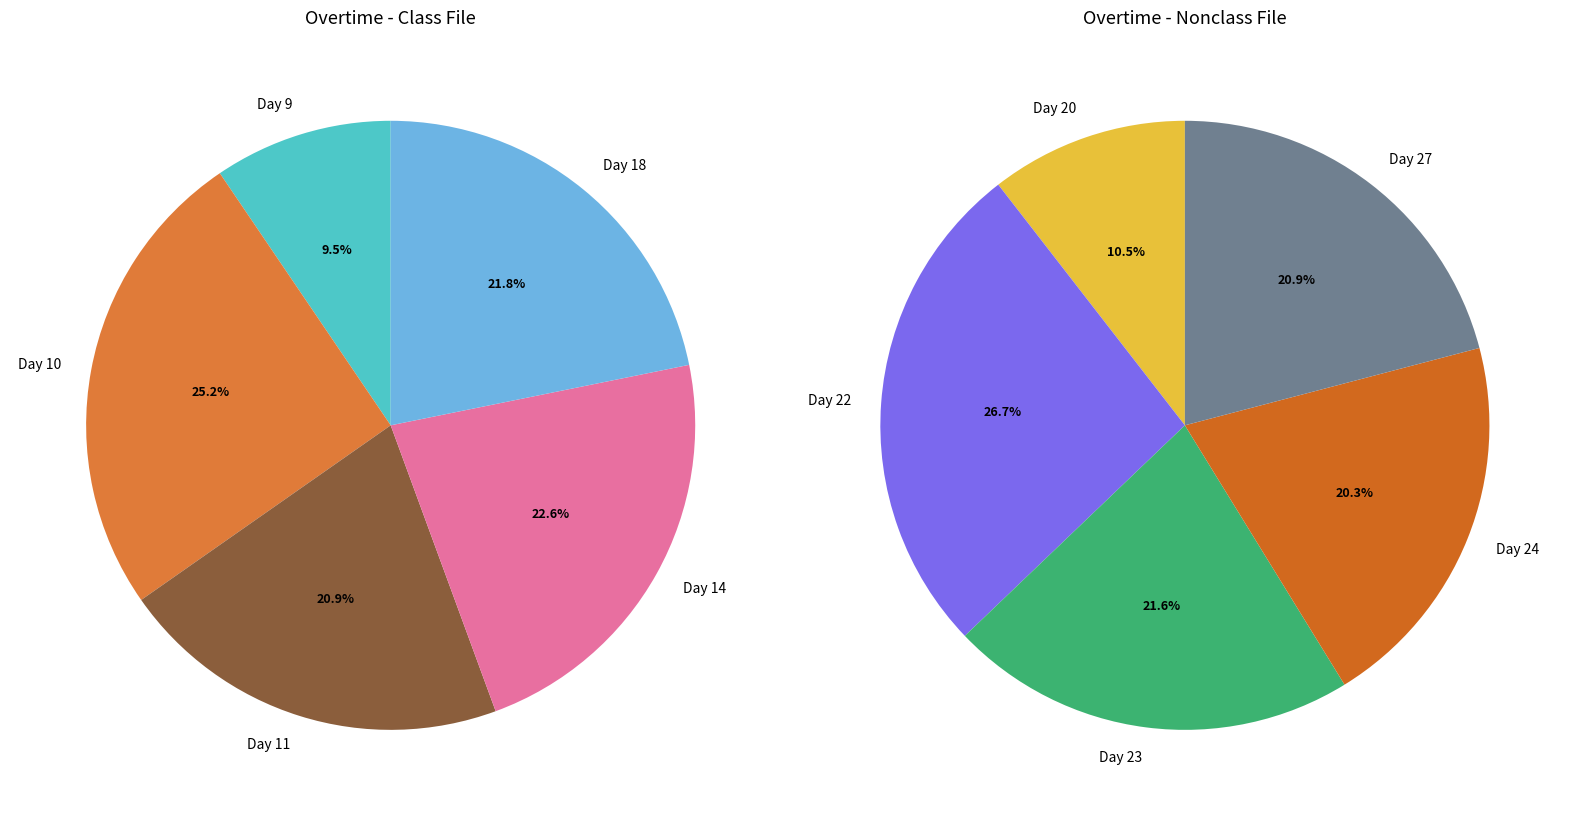

Which slice is the smallest?

Day 20